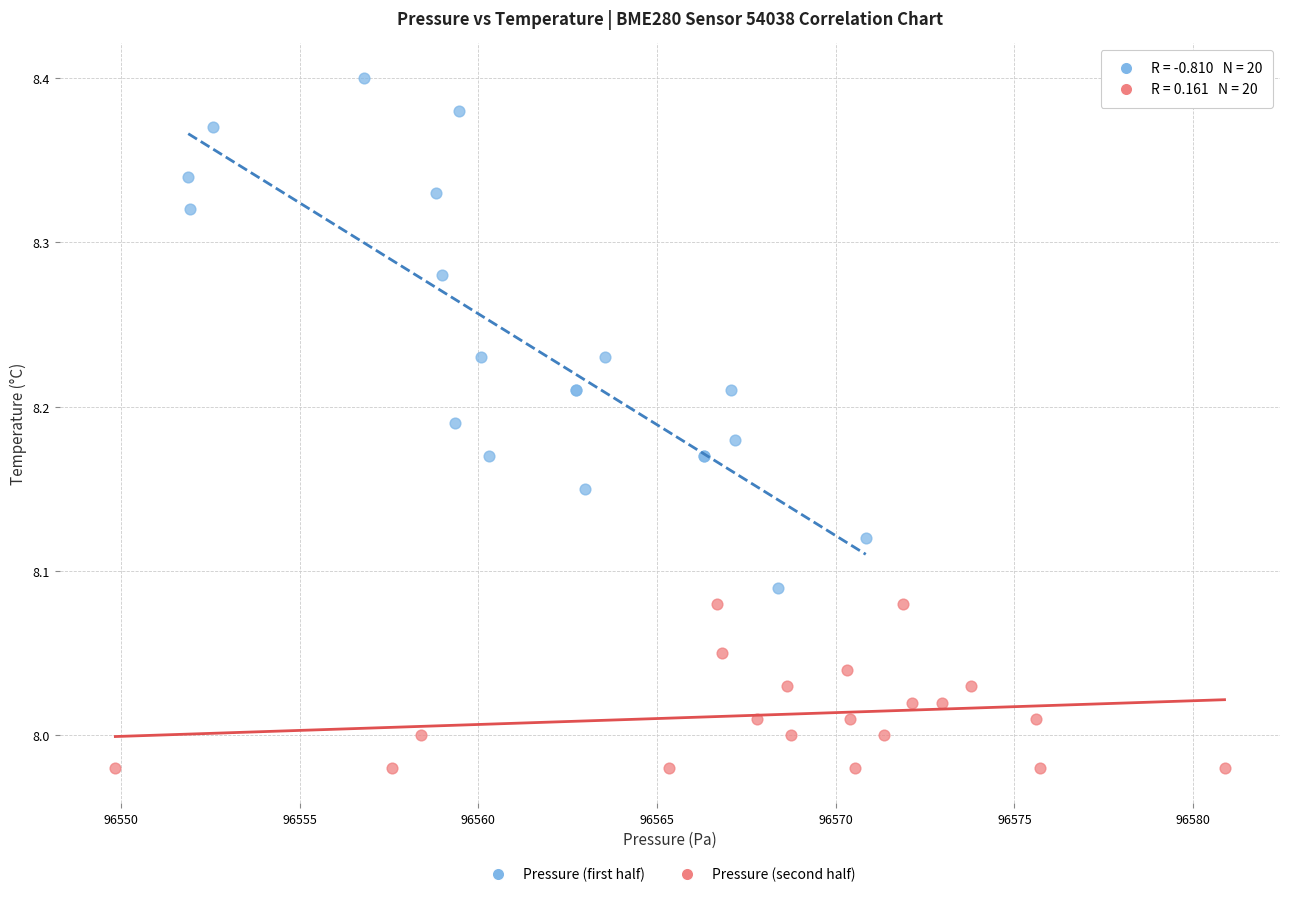

Which series contains the highest Y value?

Pressure (first half)